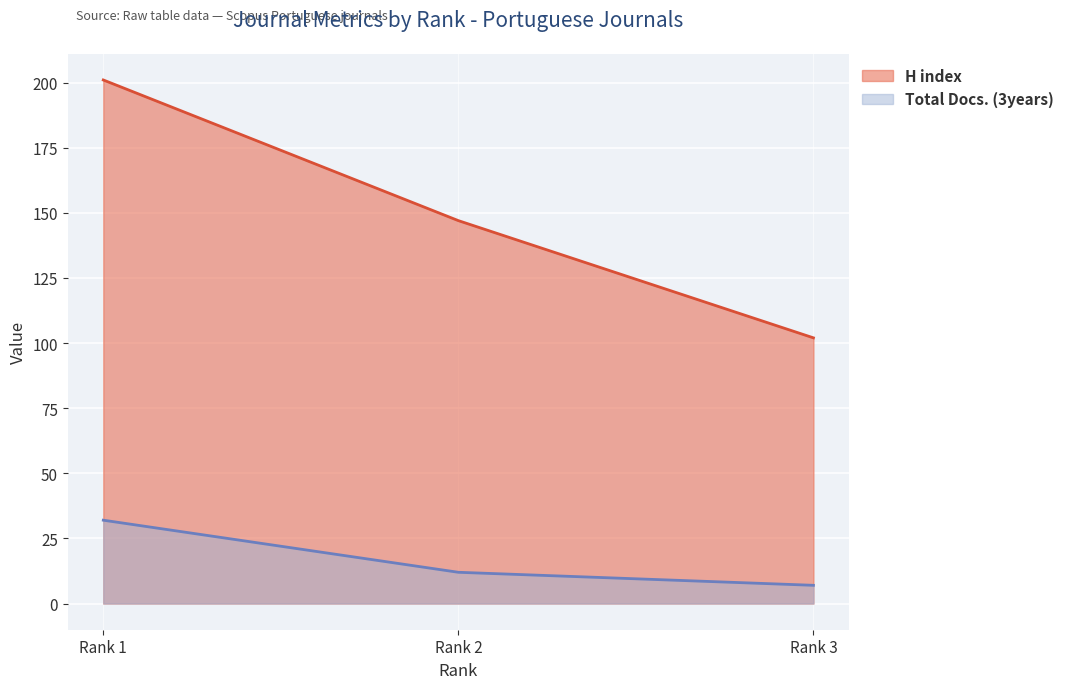

Where does the H index series first go above 147?

Rank 1